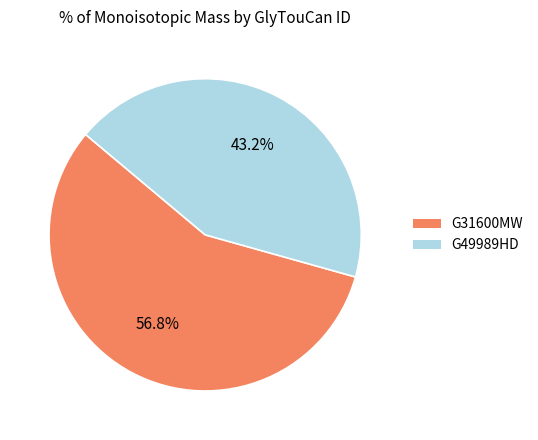

To the nearest percent, what is the combined percentage of G49989HD and G31600MW?

100%